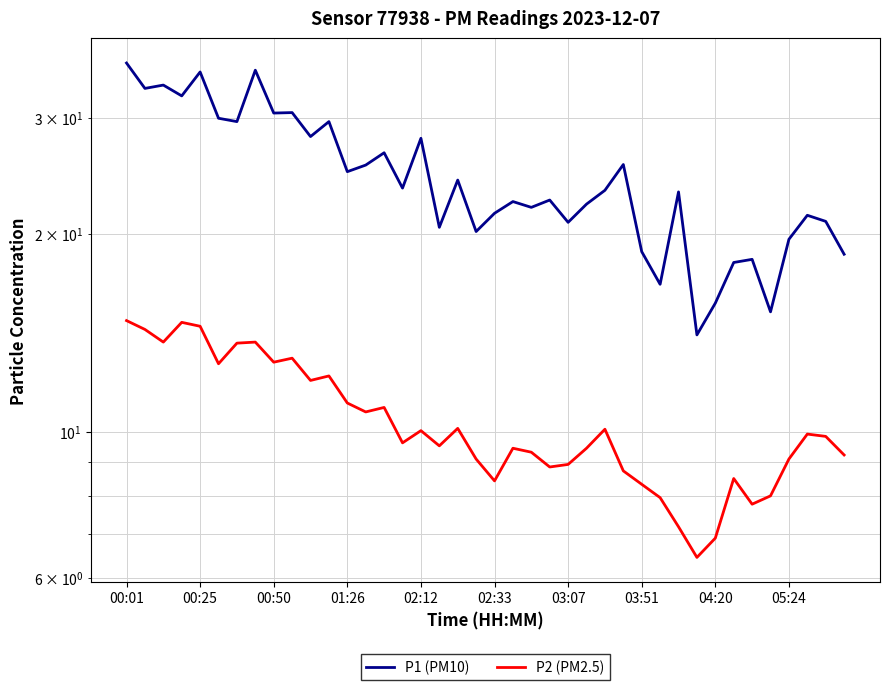

The P1 (PM10) series shows 22.4 at 21. True or false?

True